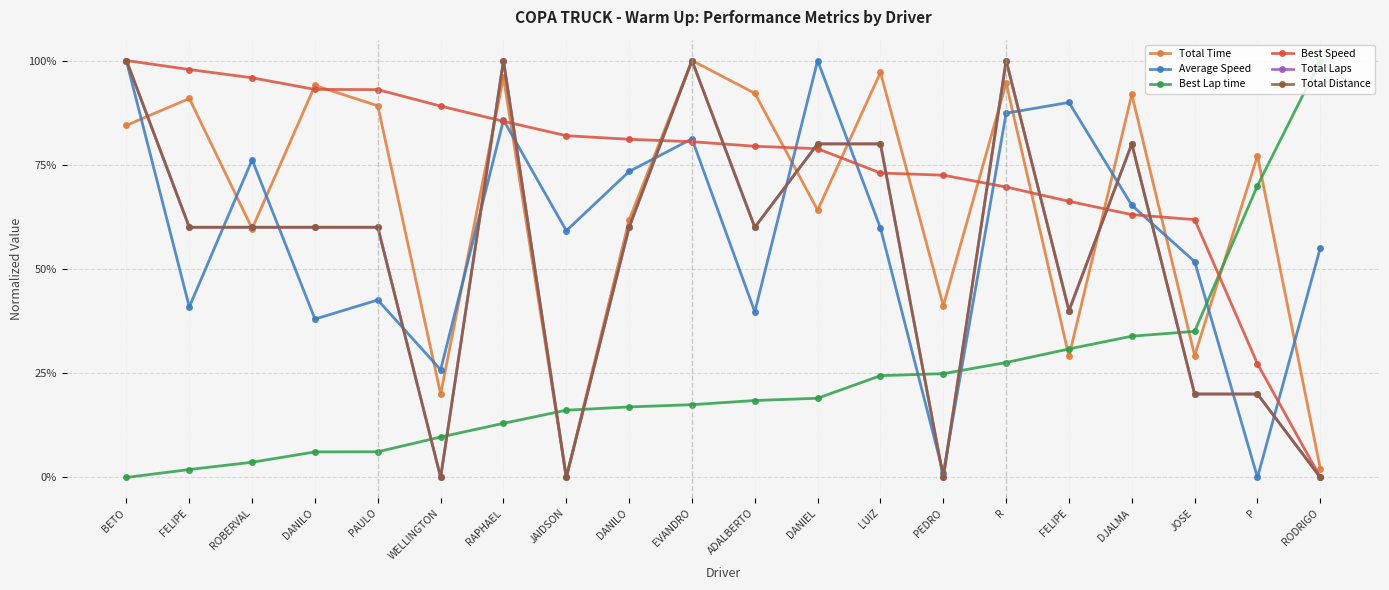

At which label is Best Speed closest to 0?

RODRIGO